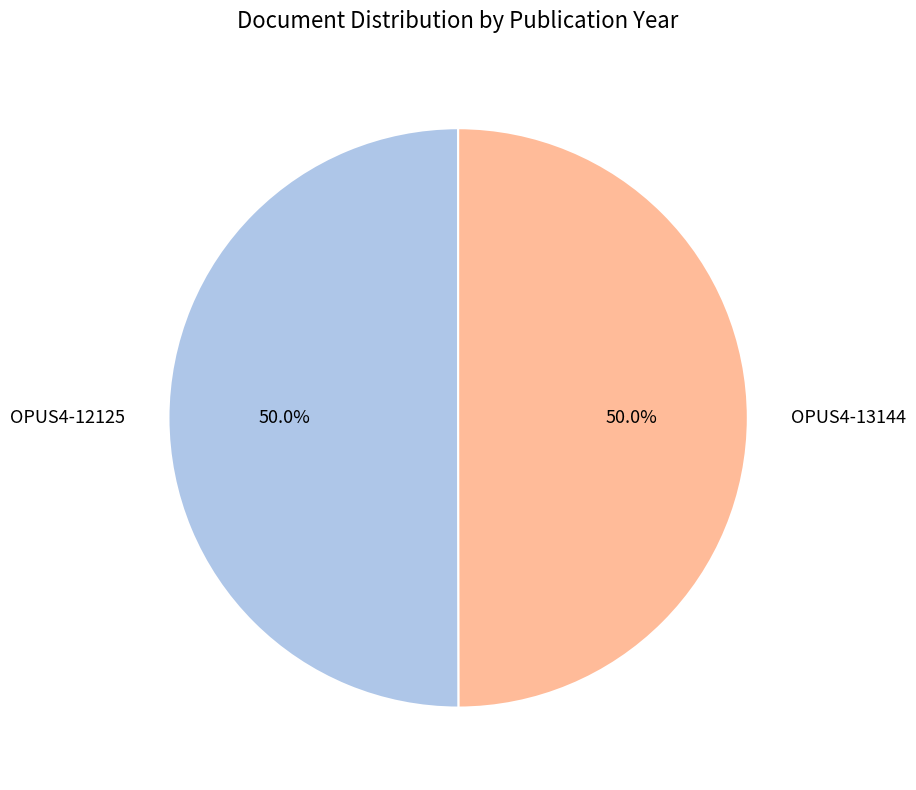

Is the sum of OPUS4-12125 and OPUS4-13144 greater than half?

Yes